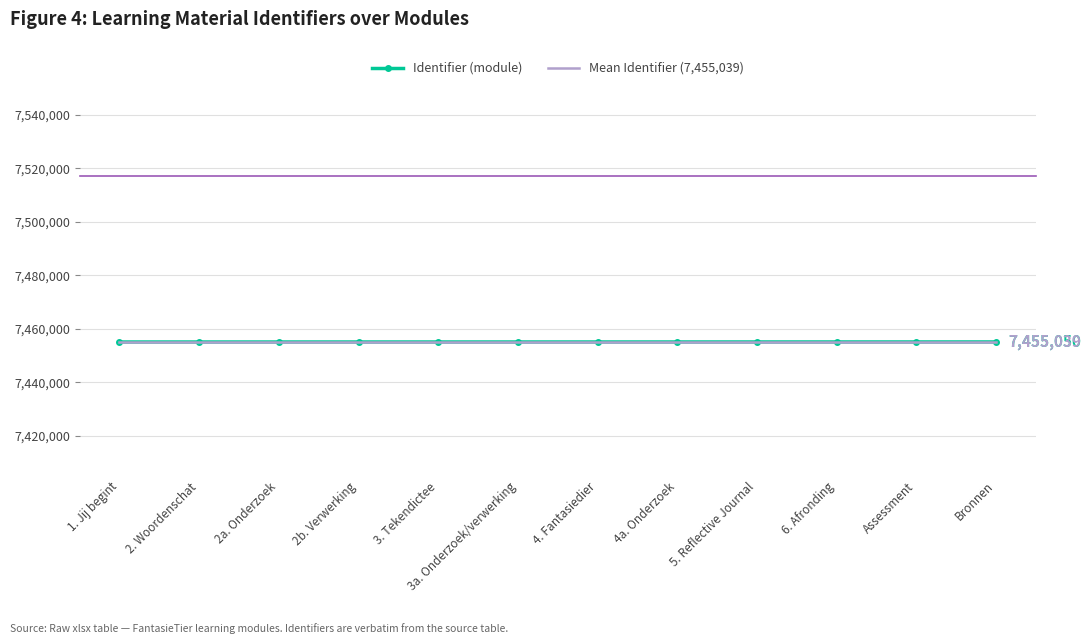

Read the Identifier (module) value at 6. Afronding.

7455046